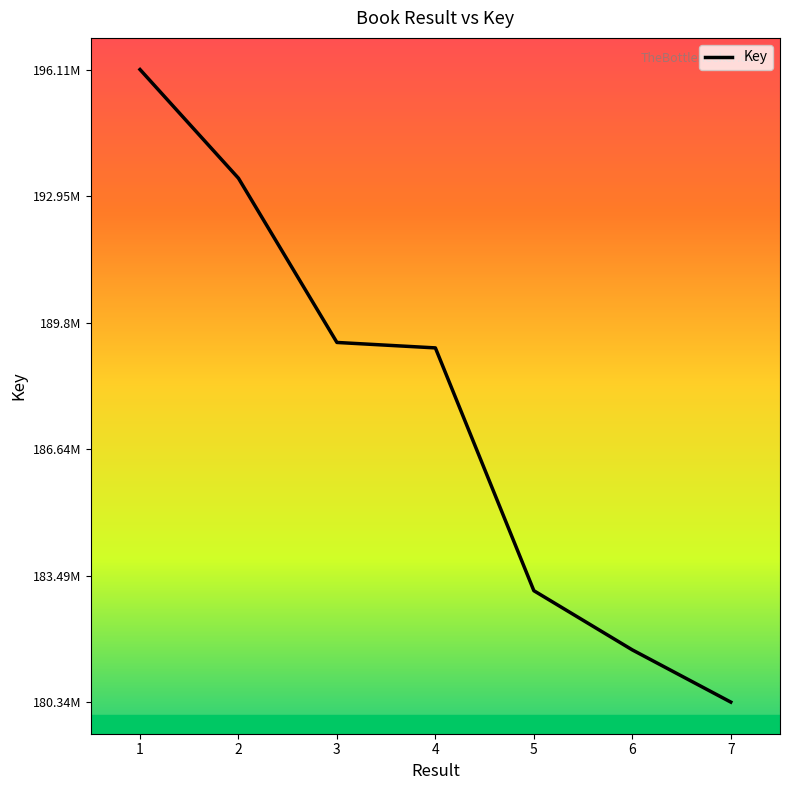

List the labels in order of value, smallest first.

7, 6, 5, 4, 3, 2, 1